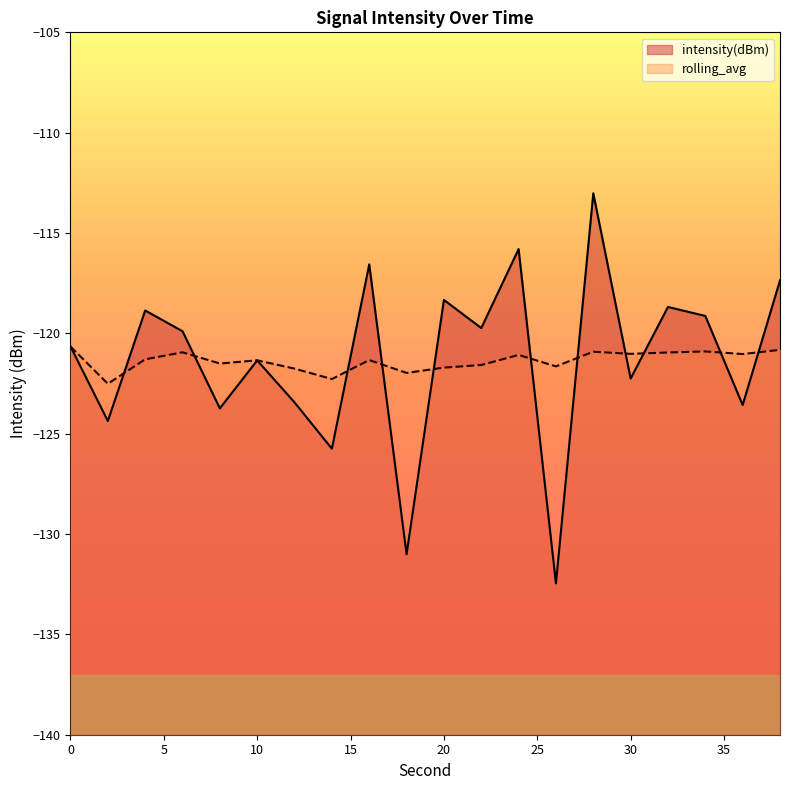

Read the intensity(dBm) value at 34.

-119.1